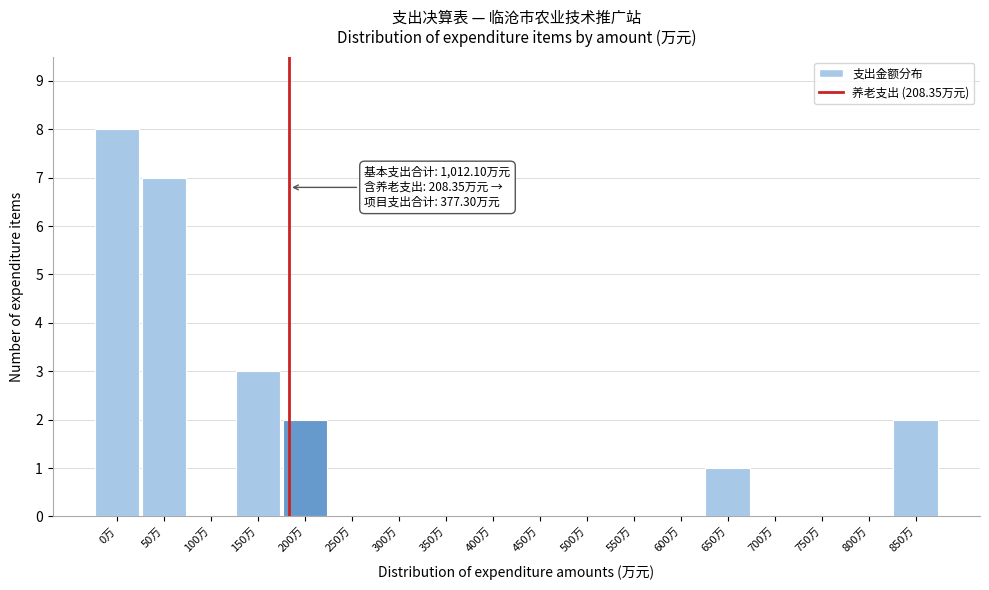

Reading right to left, list all the values displayed in this chart.

850万=2	800万=0	750万=0	700万=0	650万=1	600万=0	550万=0	500万=0	450万=0	400万=0	350万=0	300万=0	250万=0	200万=2	150万=3	100万=0	50万=7	0万=8